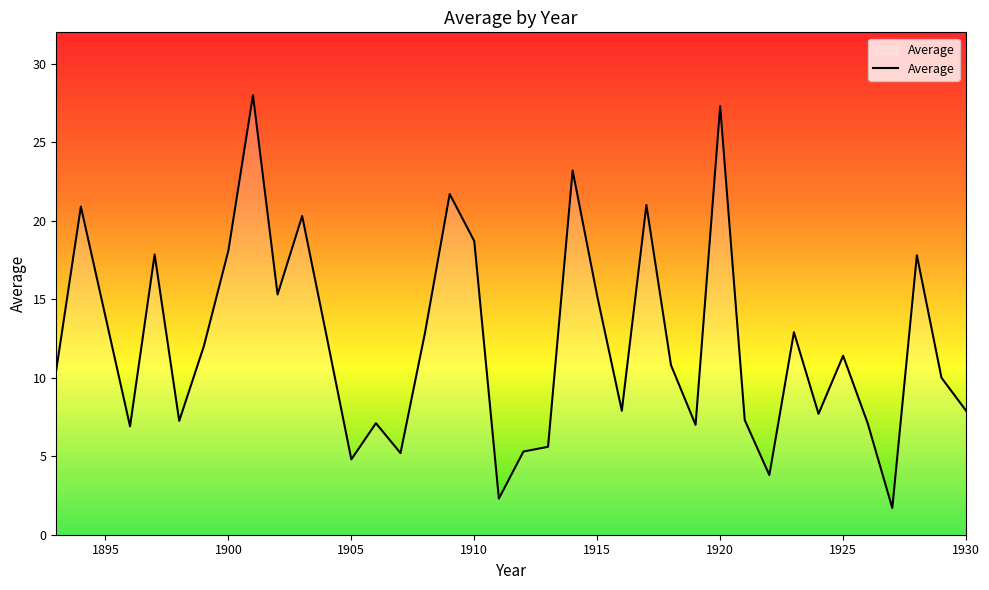

What is the difference between the maximum and minimum values?

26.3